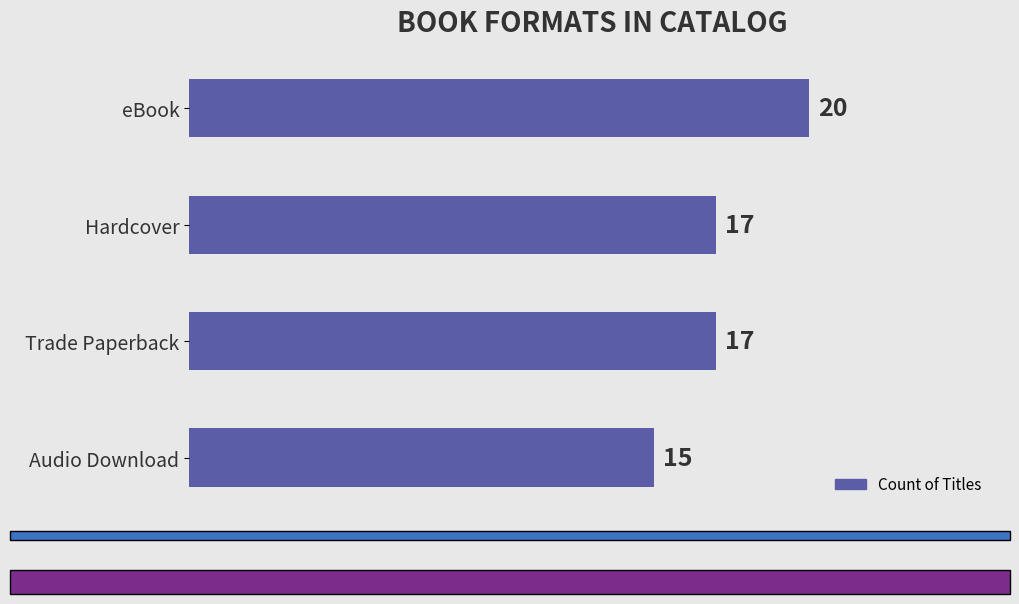

What is the average value?

17